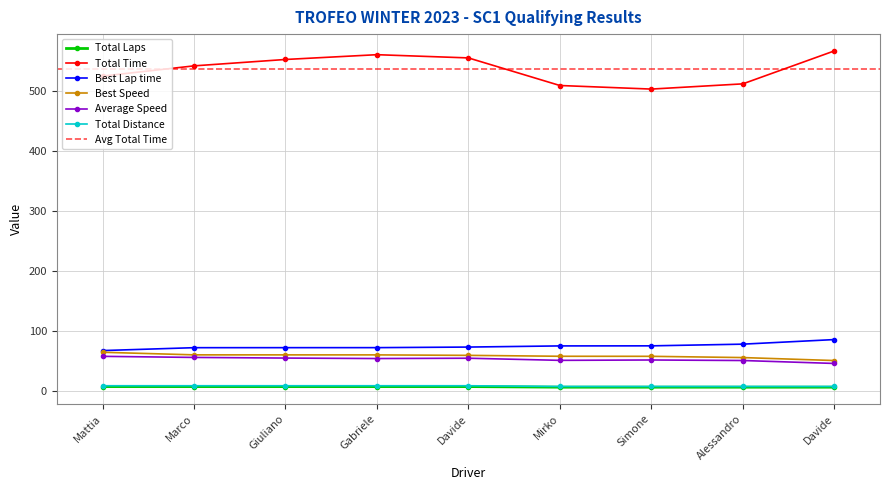

What is the greatest value displayed?

567.8